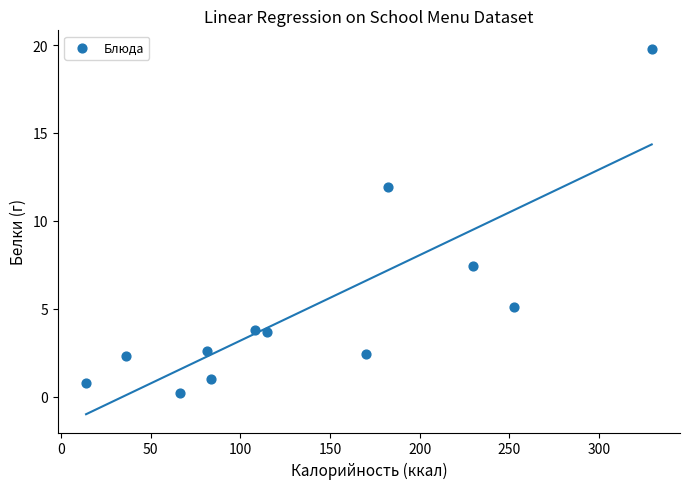

What Y value in the scatter plot is closest to 10?

11.9